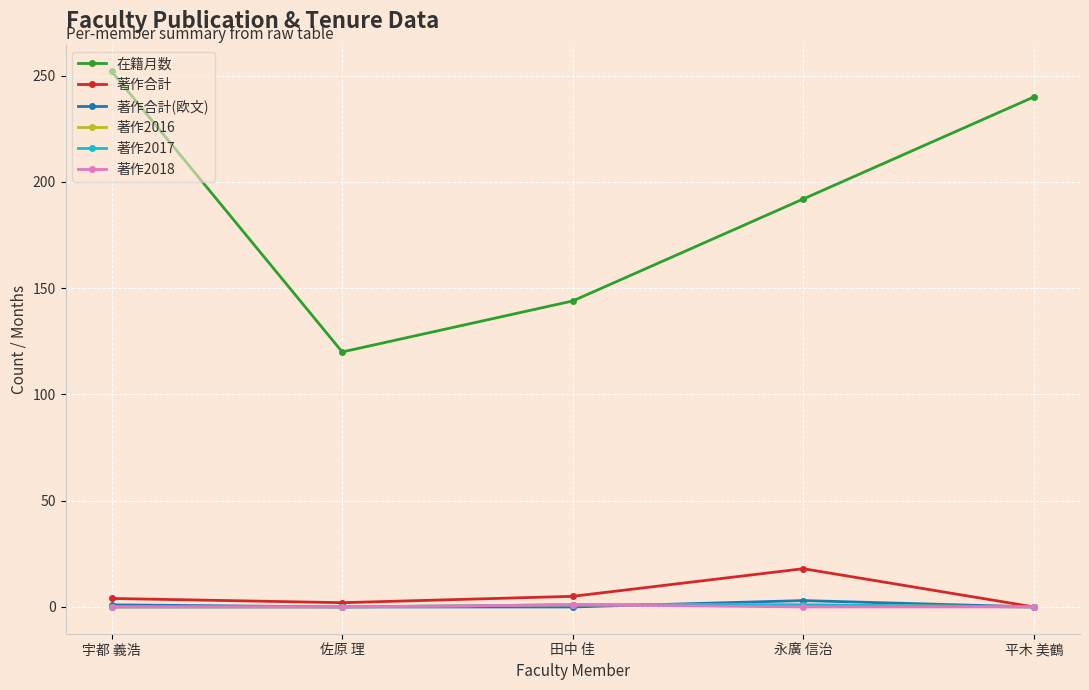

The 在籍月数 series shows 144 at 田中 佳. True or false?

True